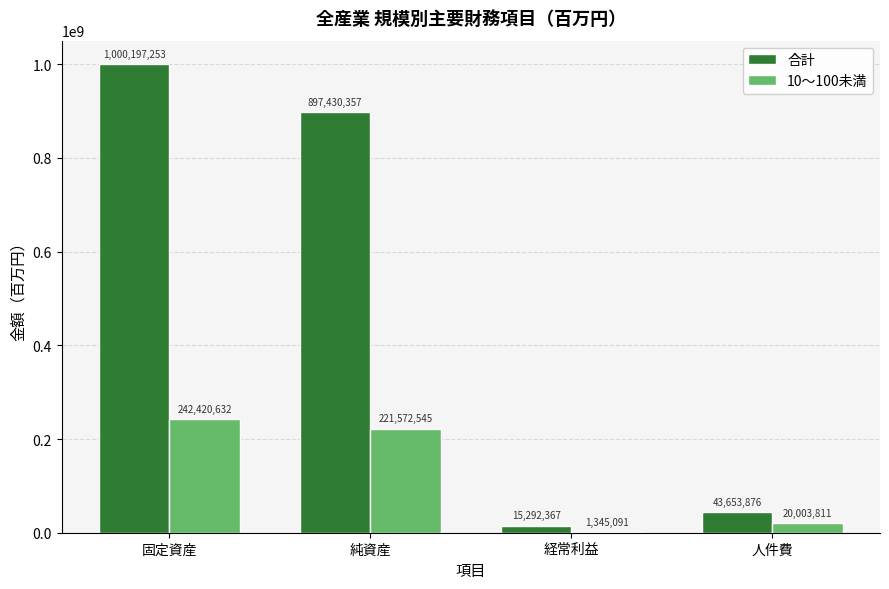

What is the spread (max minus min) of values at 純資産?

675857812